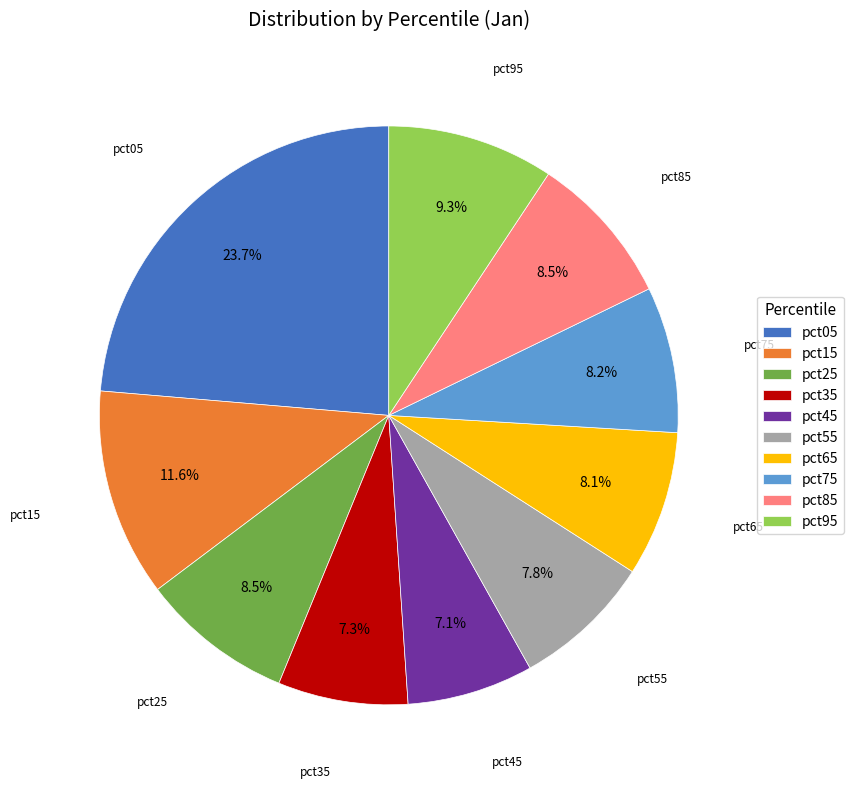

What percentage do pct95 and pct35 together represent?

16.6%